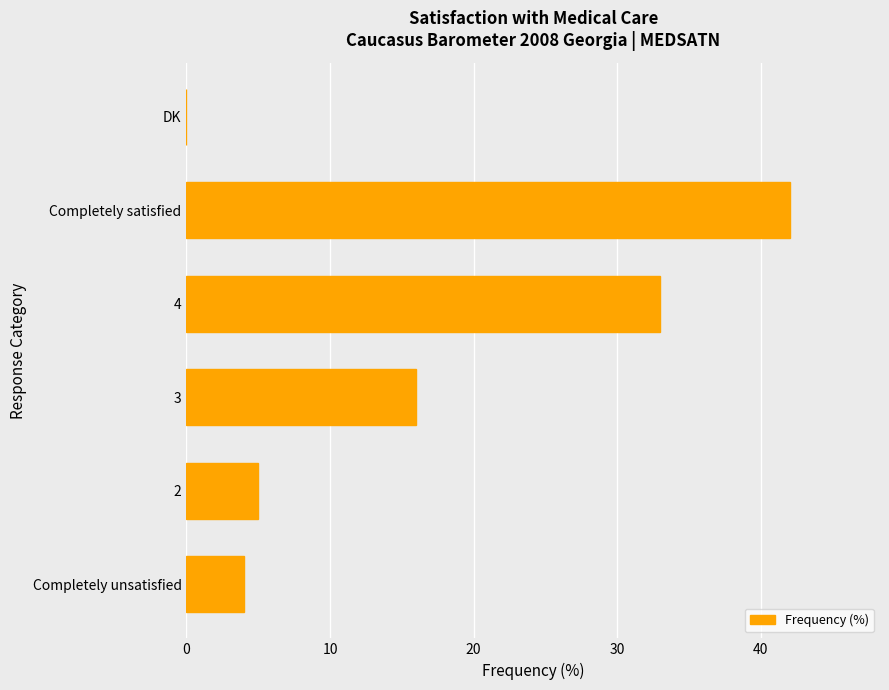

Which label corresponds to the largest value in the chart?

Completely satisfied